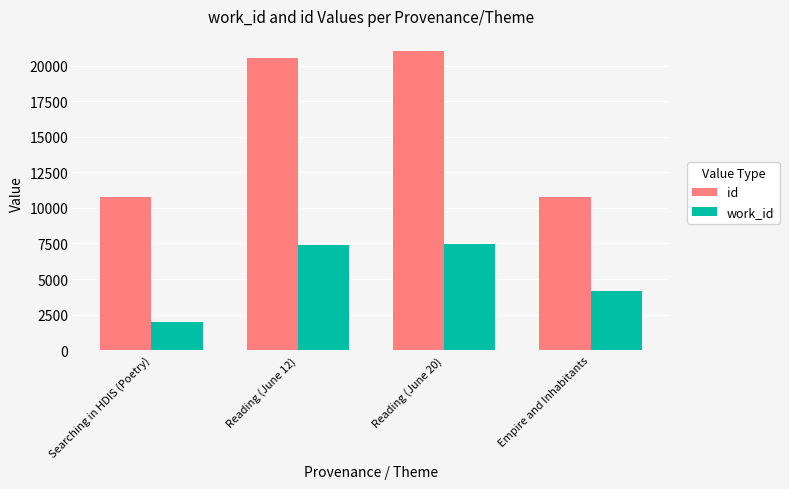

Count the number of categories in the chart.

4